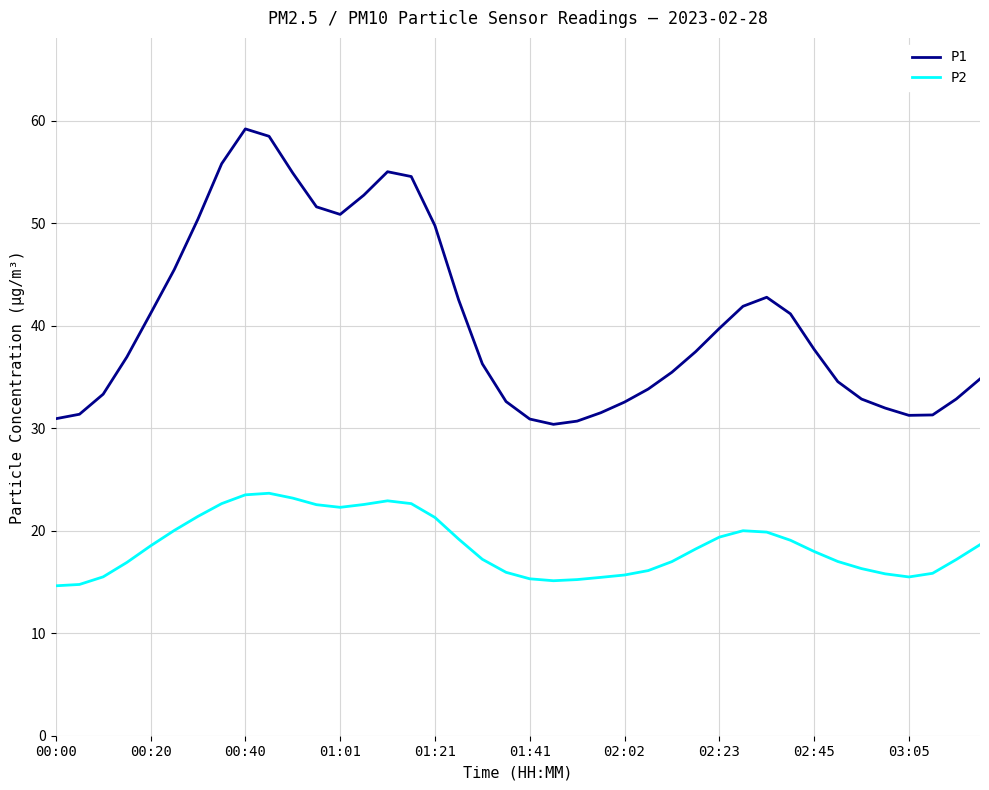

List the series in order of their peak value, lowest first.

P2, P1